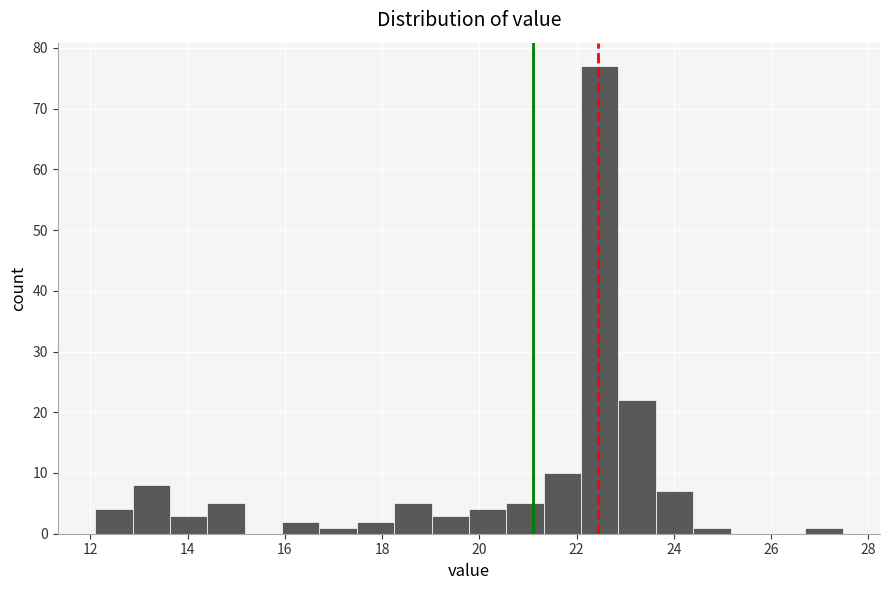

Read against the x-axis, roughly where is the centre of the tallest bar?

22.4